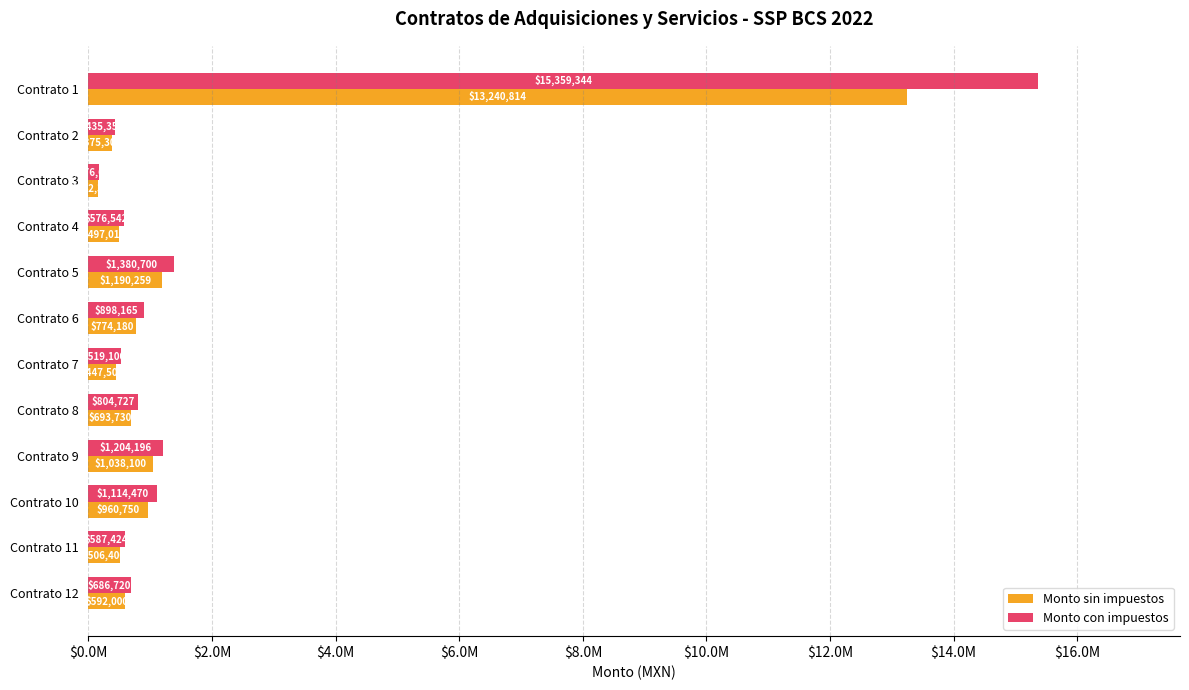

What are all the series names shown in the legend?

Monto sin impuestos, Monto con impuestos